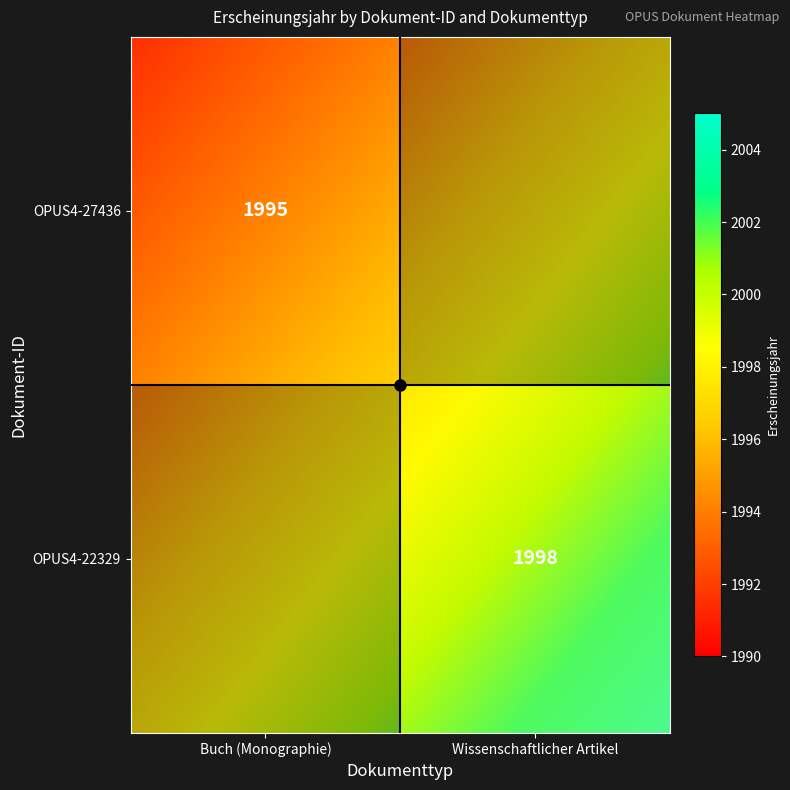

Which label corresponds to the smallest value in the chart?

Buch (Monographie)